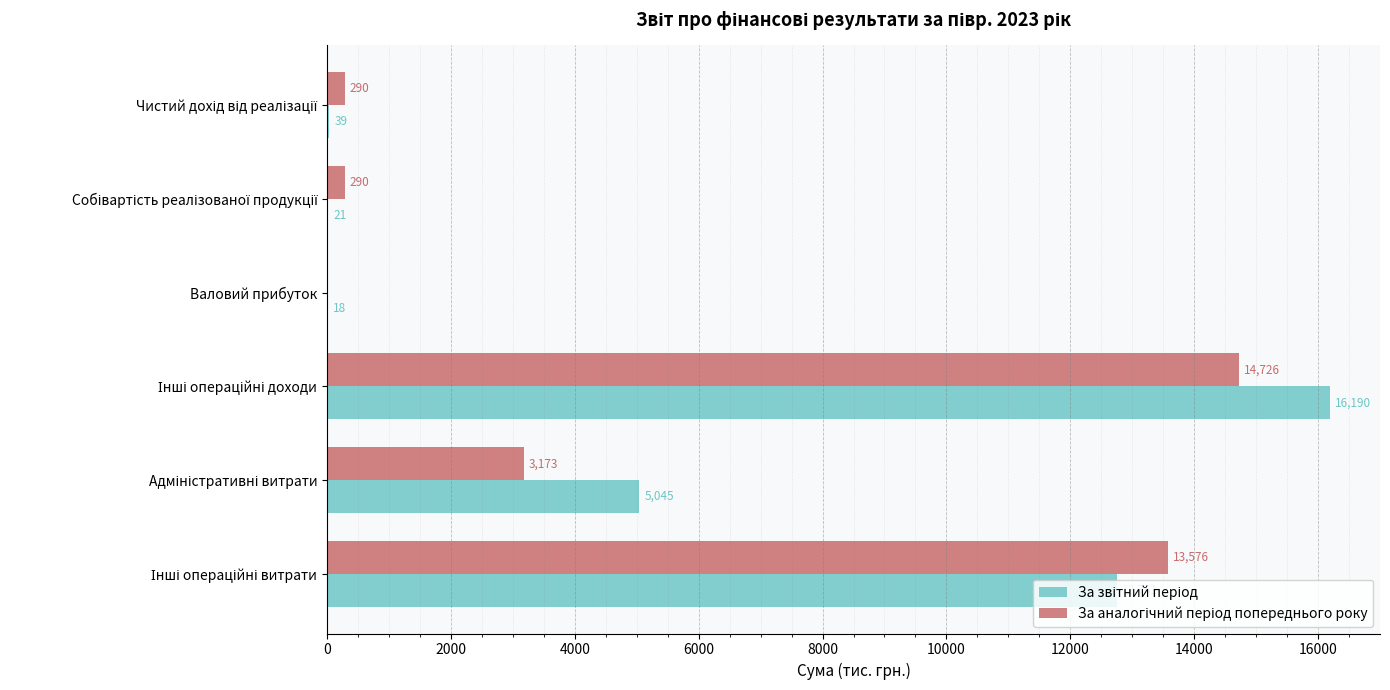

At how many categories does at least one series exceed 3384?

3